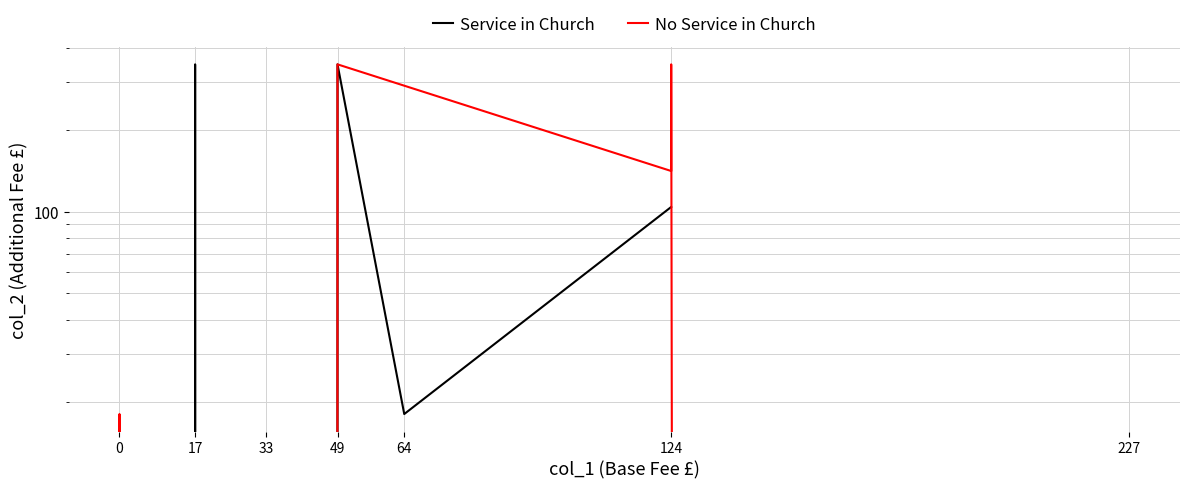

What is the highest value of the Service in Church series?

348